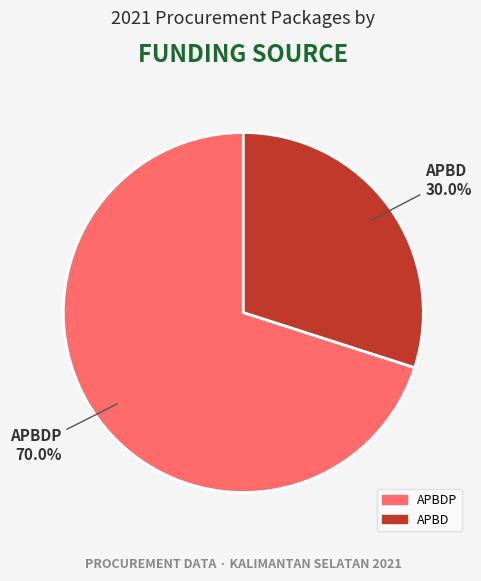

What percentage is the APBD slice, to the nearest percent?

30%